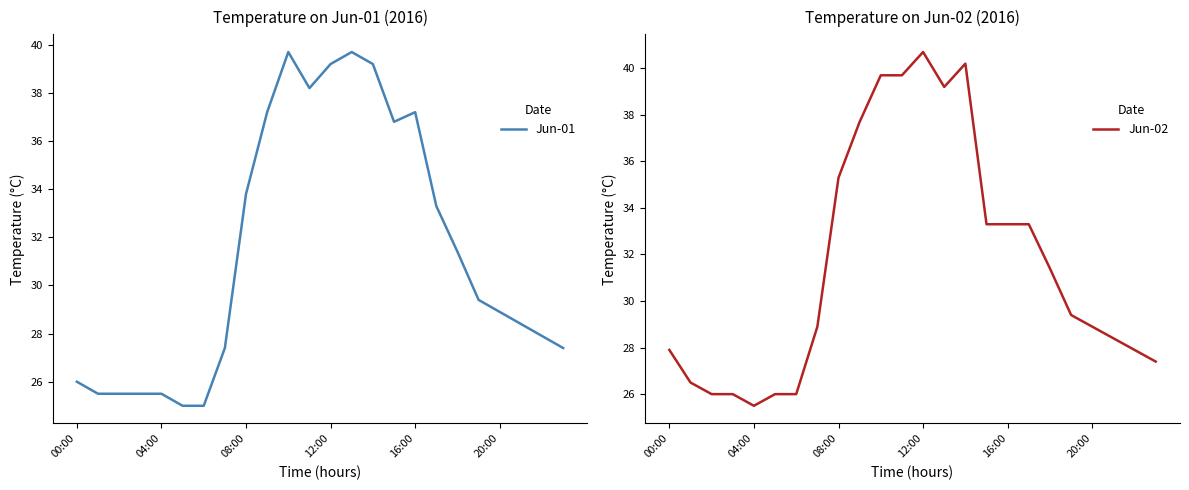

True or false: Jun-01 and Jun-02 intersect in this chart.

True